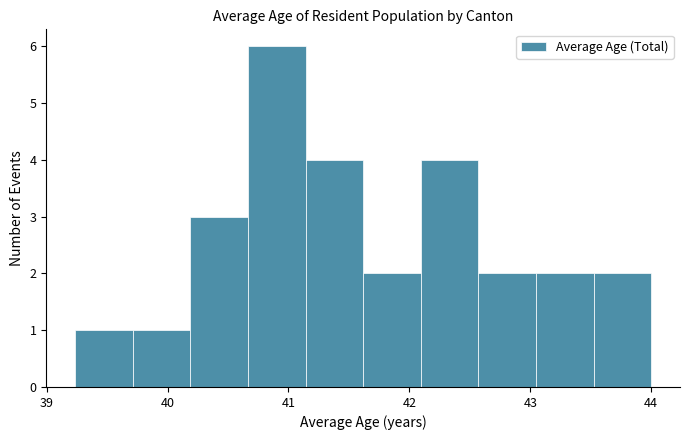

Over which range of the x-axis is the bar tallest?

40.7 to 41.1